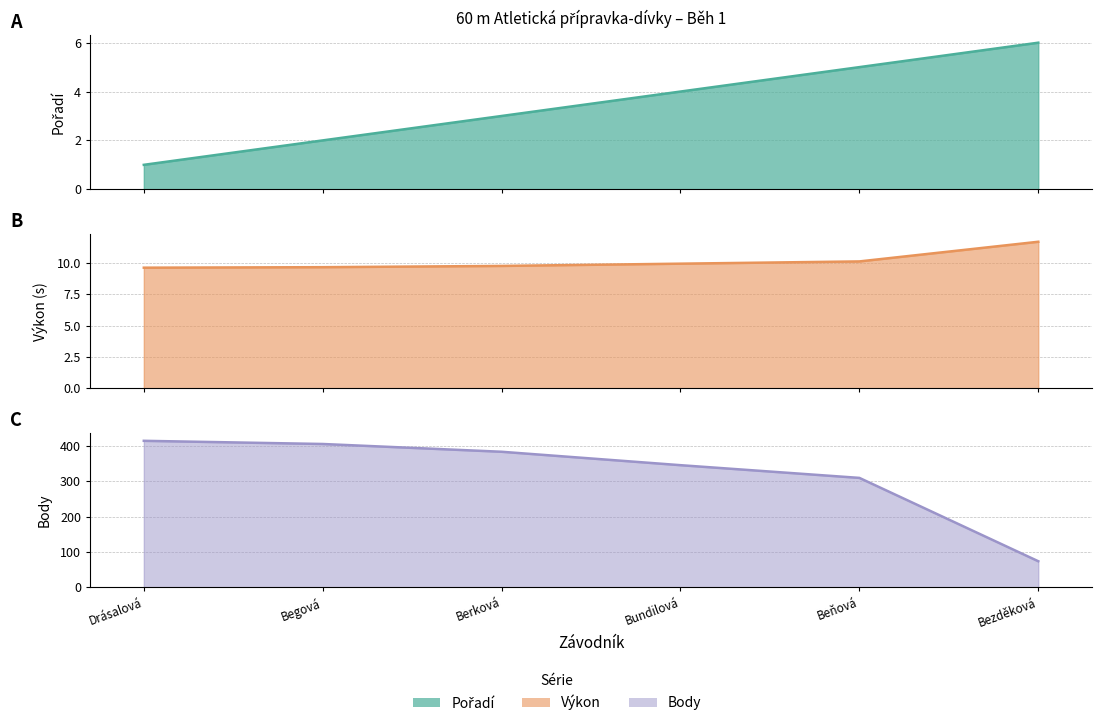

How many lines are shown in the chart?

3